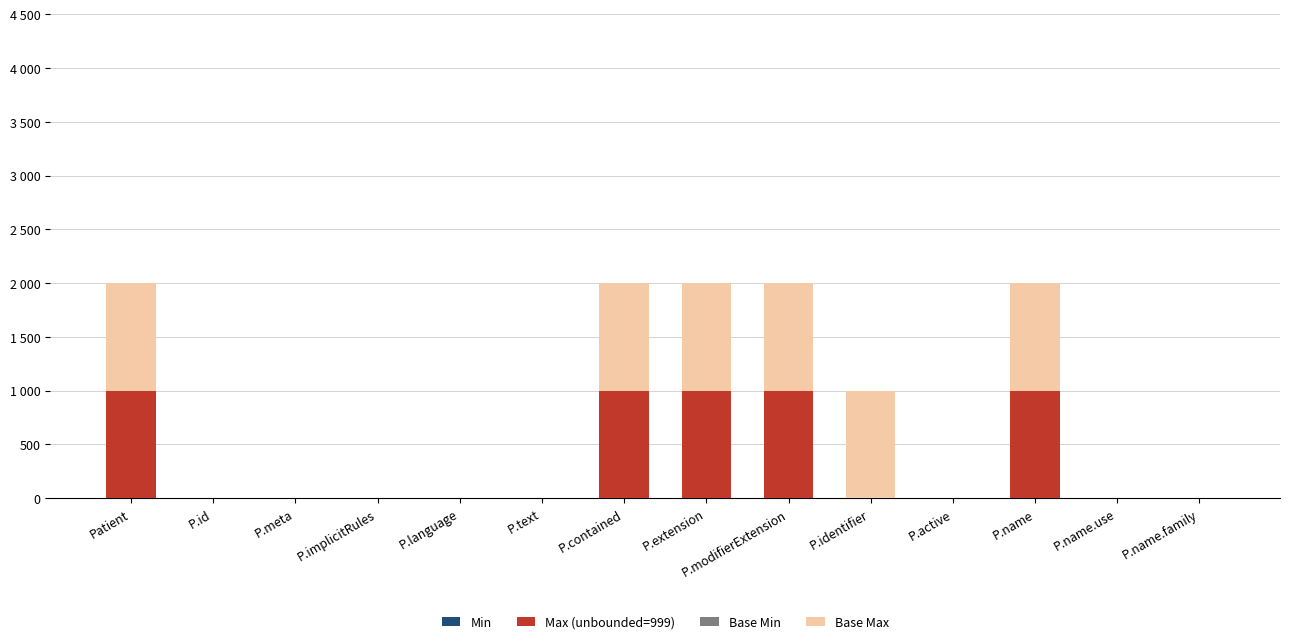

Does the chart contain stacked bars?

Yes